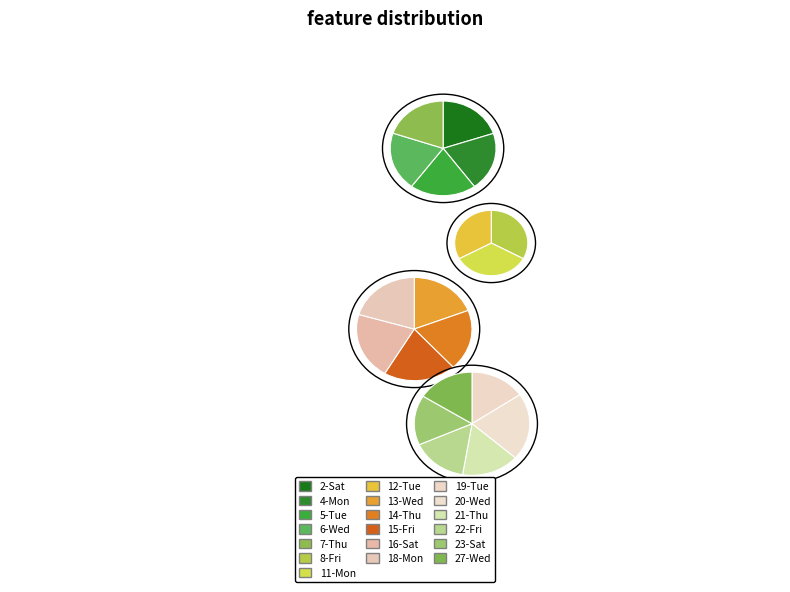

What is the total percentage of 23-Sat and 15-Fri?

10.6%